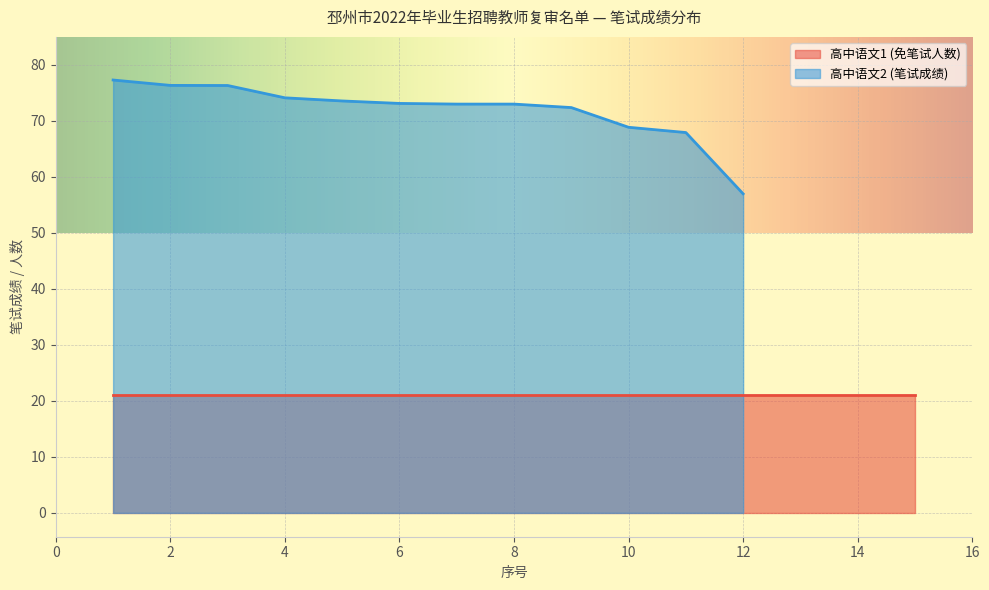

Is it true that 高中语文2 (笔试成绩) equals 16.9 at 2?

False